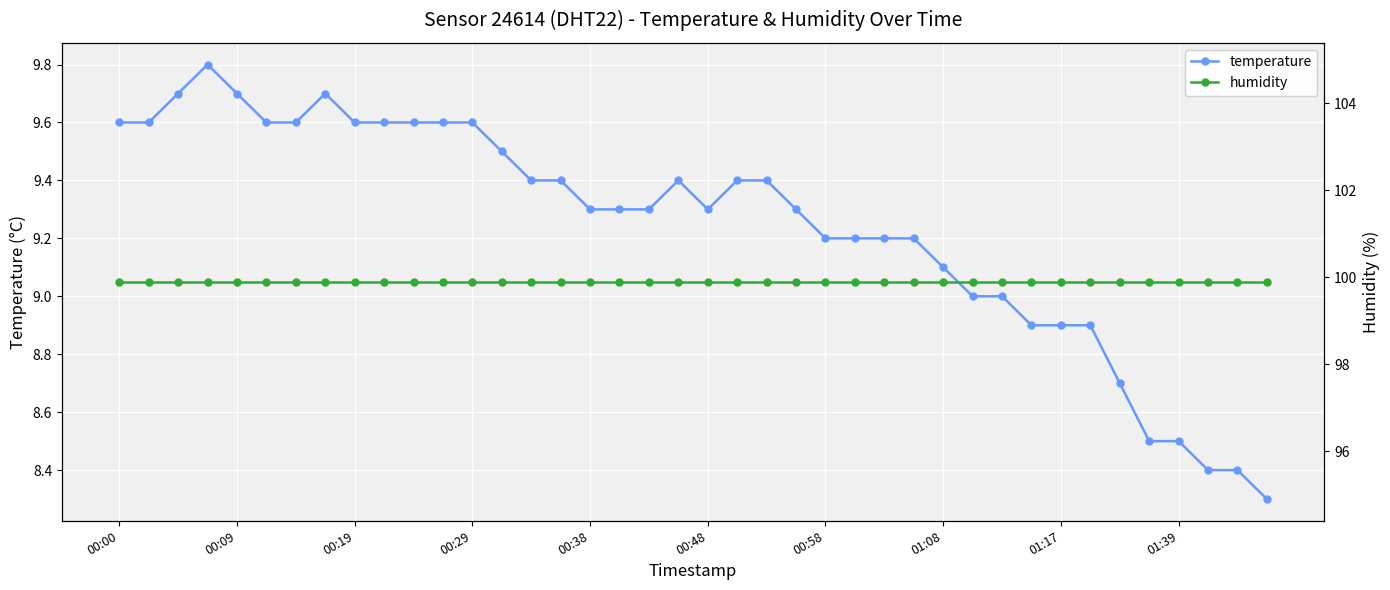

Reading right to left, what are all the values shown in this chart?

temperature: 8.3	8.4	8.4	8.5	8.5	8.7	8.9	8.9	8.9	9.0	9.0	9.1	9.2	9.2	9.2	9.2	9.3	9.4	9.4	9.3	9.4	9.3	9.3	9.3	9.4	9.4	9.5	9.6	9.6	9.6	9.6	9.6	9.7	9.6	9.6	9.7	9.8	9.7	9.6	9.6
humidity: 99.9	99.9	99.9	99.9	99.9	99.9	99.9	99.9	99.9	99.9	99.9	99.9	99.9	99.9	99.9	99.9	99.9	99.9	99.9	99.9	99.9	99.9	99.9	99.9	99.9	99.9	99.9	99.9	99.9	99.9	99.9	99.9	99.9	99.9	99.9	99.9	99.9	99.9	99.9	99.9